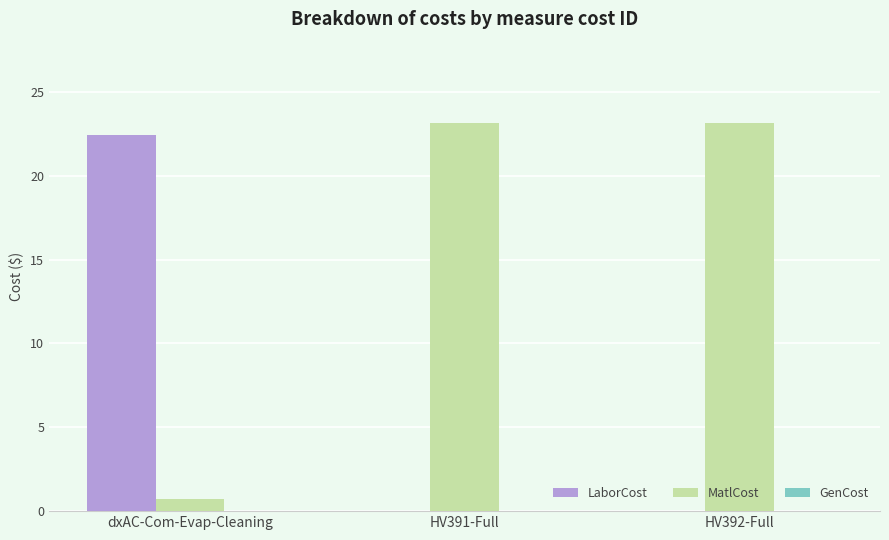

True or false: LaborCost has a value of 0.0 at HV391-Full.

True